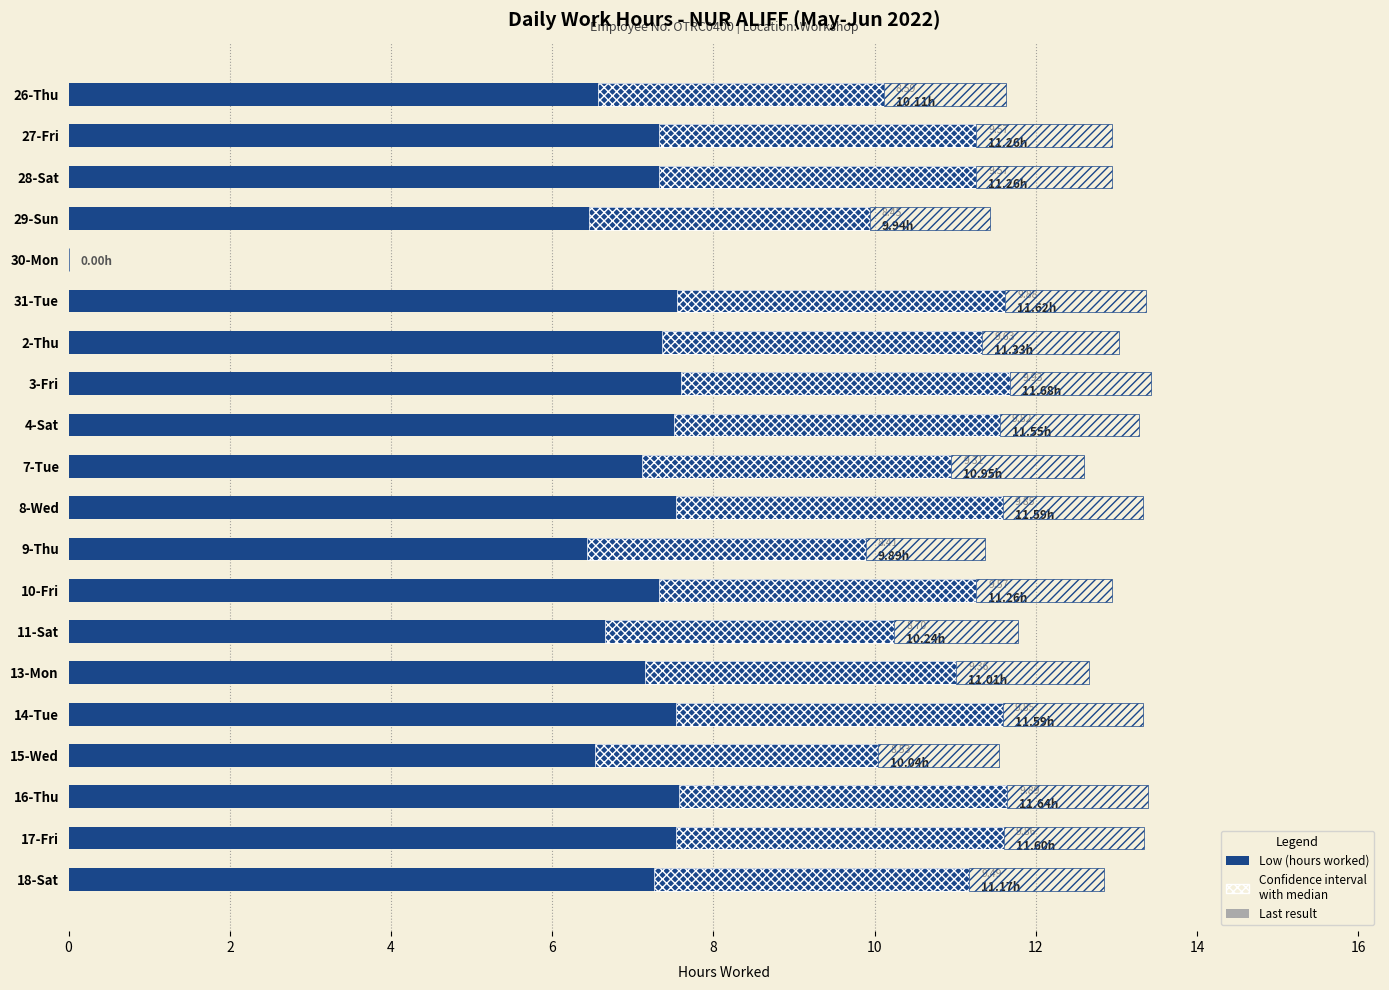

Which series has the largest total across all categories?

Low (hours worked)